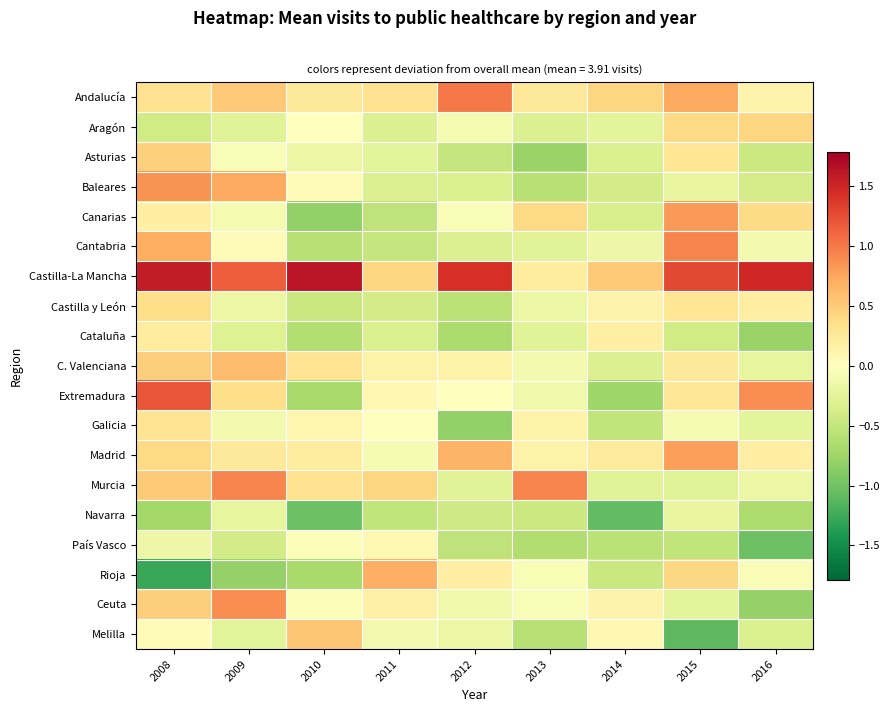

At which category is the sum across all series the highest?

2008